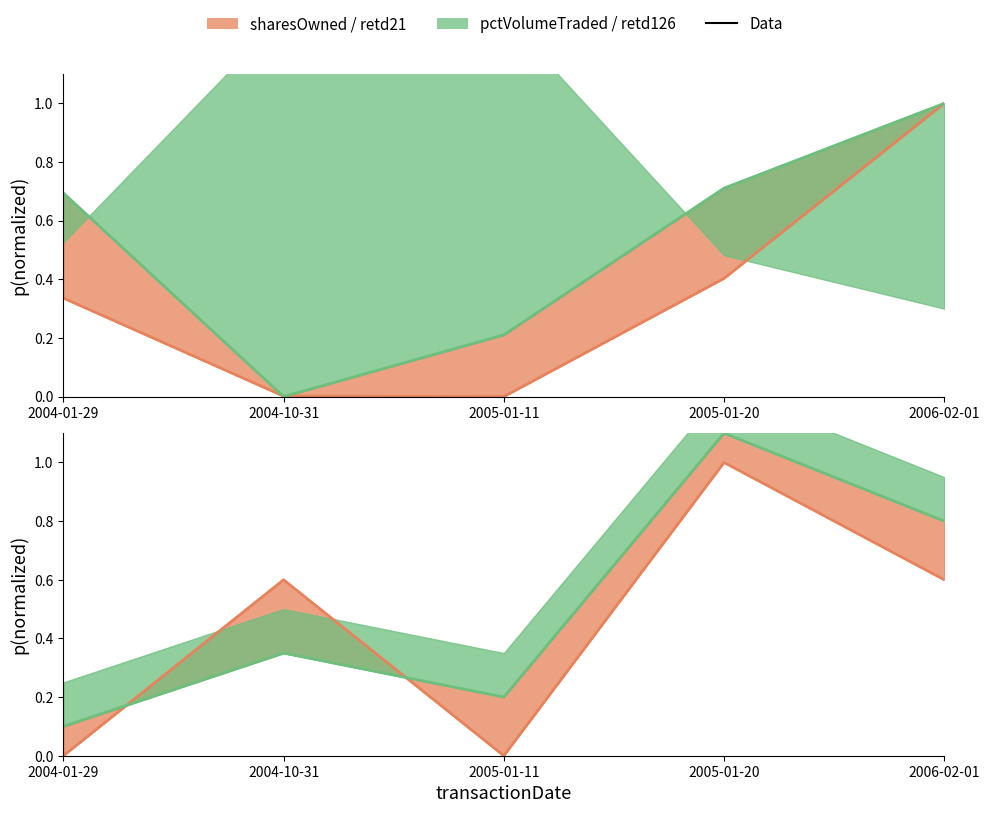

At which label is sharesOwnedFollowingTransaction closest to 0?

2005-01-11